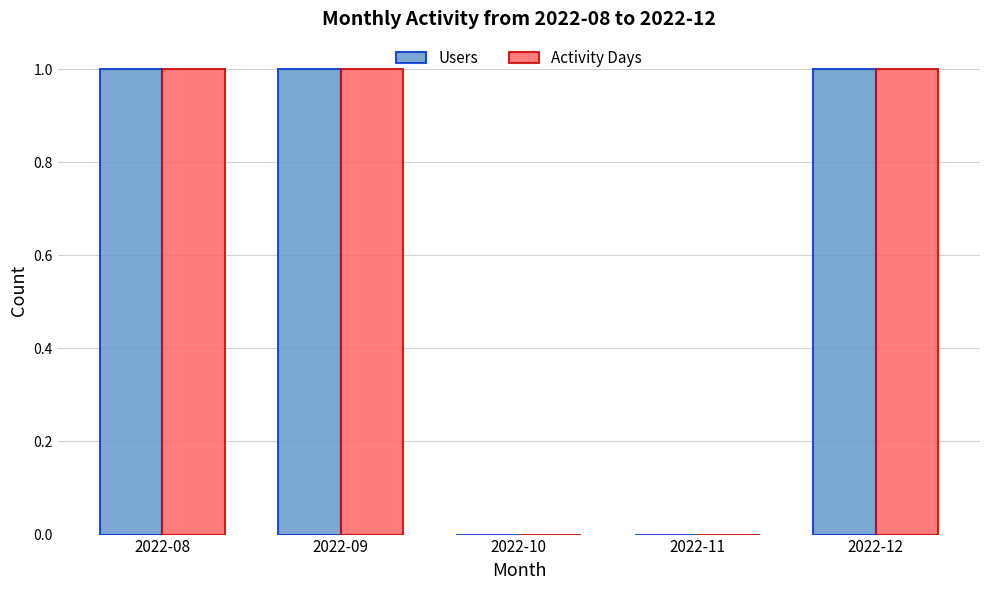

Count the Activity Days values in the range 0 to 1.

5